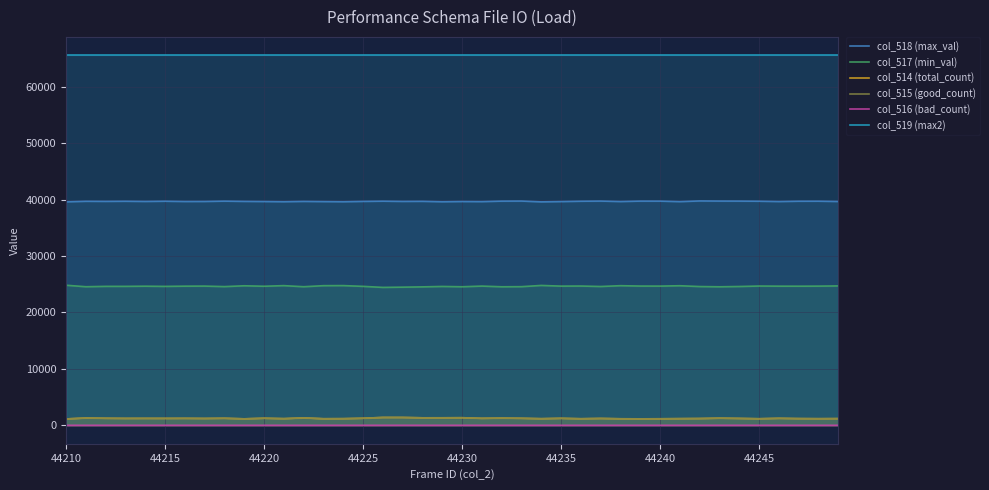

True or false: col_514 (total_count) and col_517 (min_val) cross at least once.

False